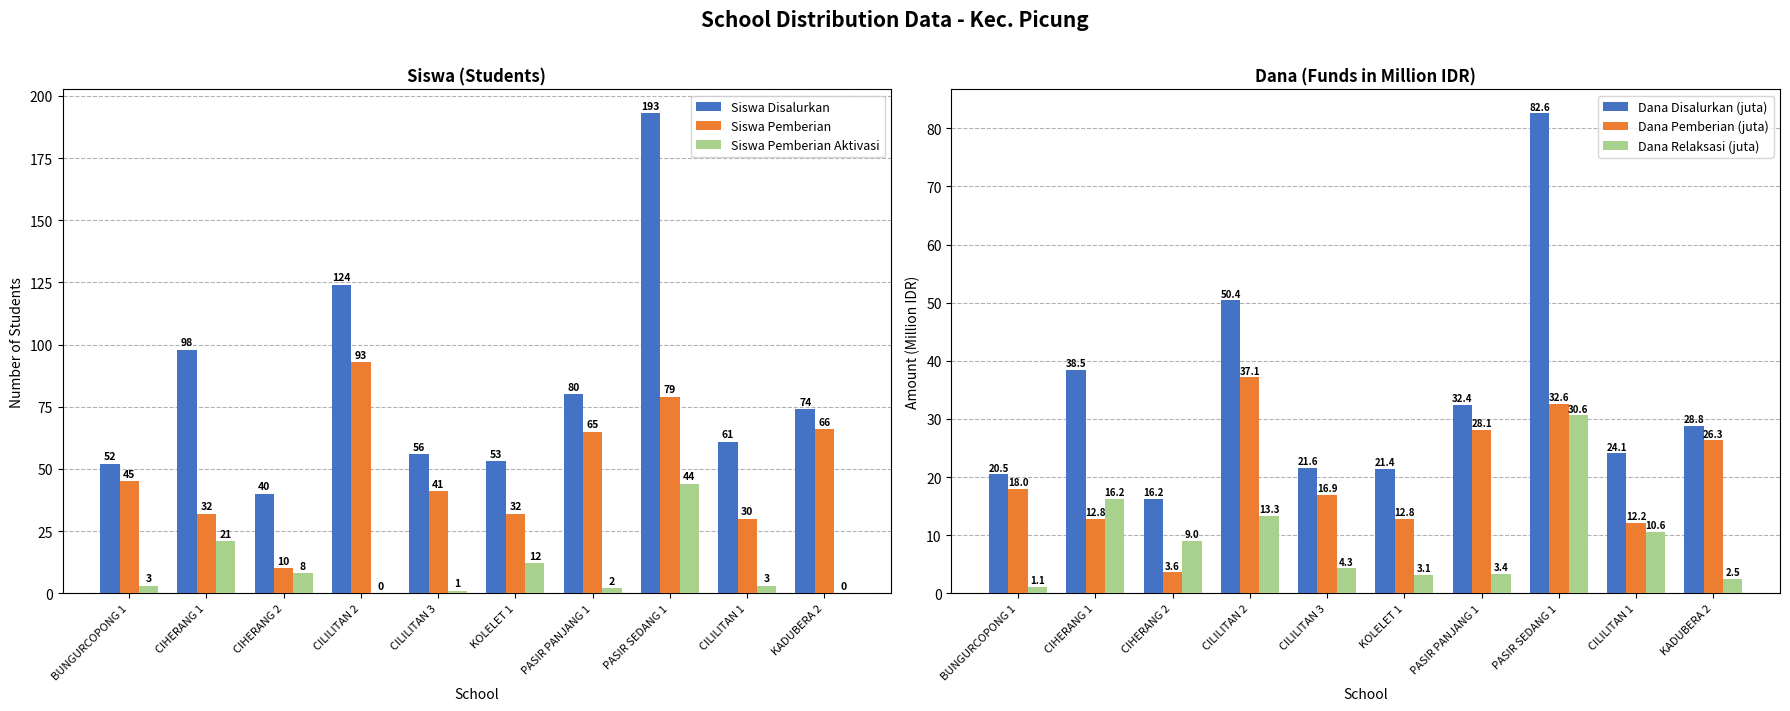

What is the value of the Dana Pemberian (juta) bar at the 3rd from the left?

3.6